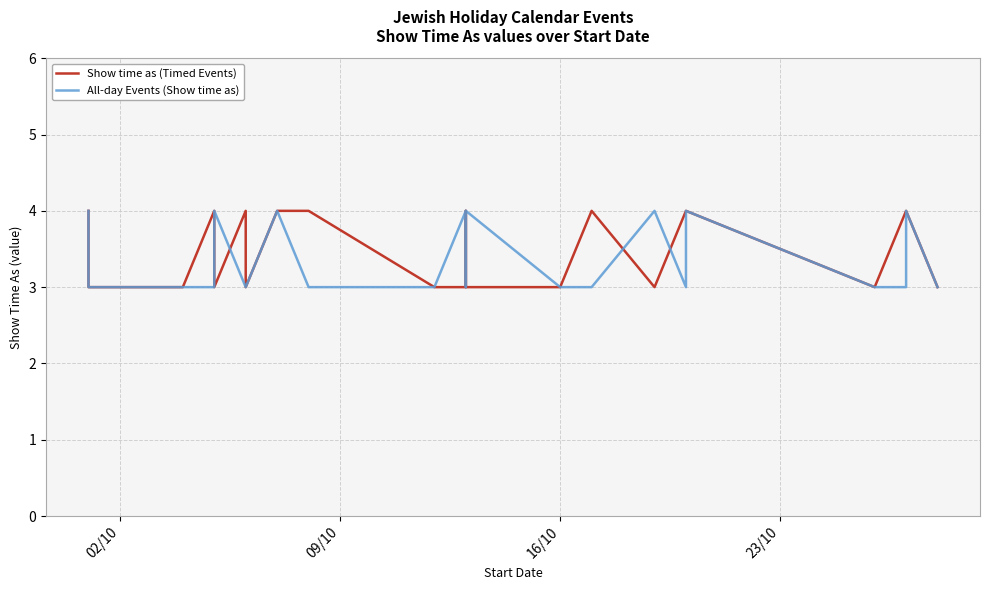

What is the difference between the second highest and minimum values in the All-day Events (Show time as) series?

1